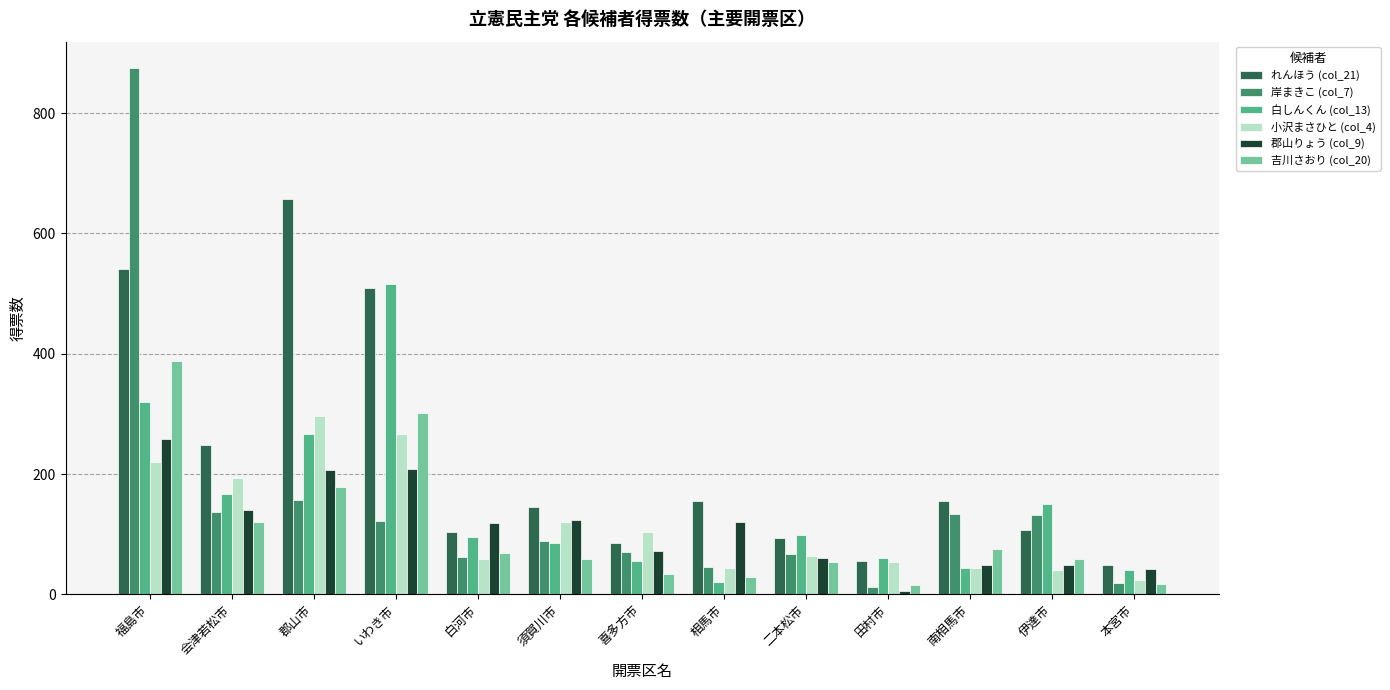

What is the greatest value displayed?

874.8